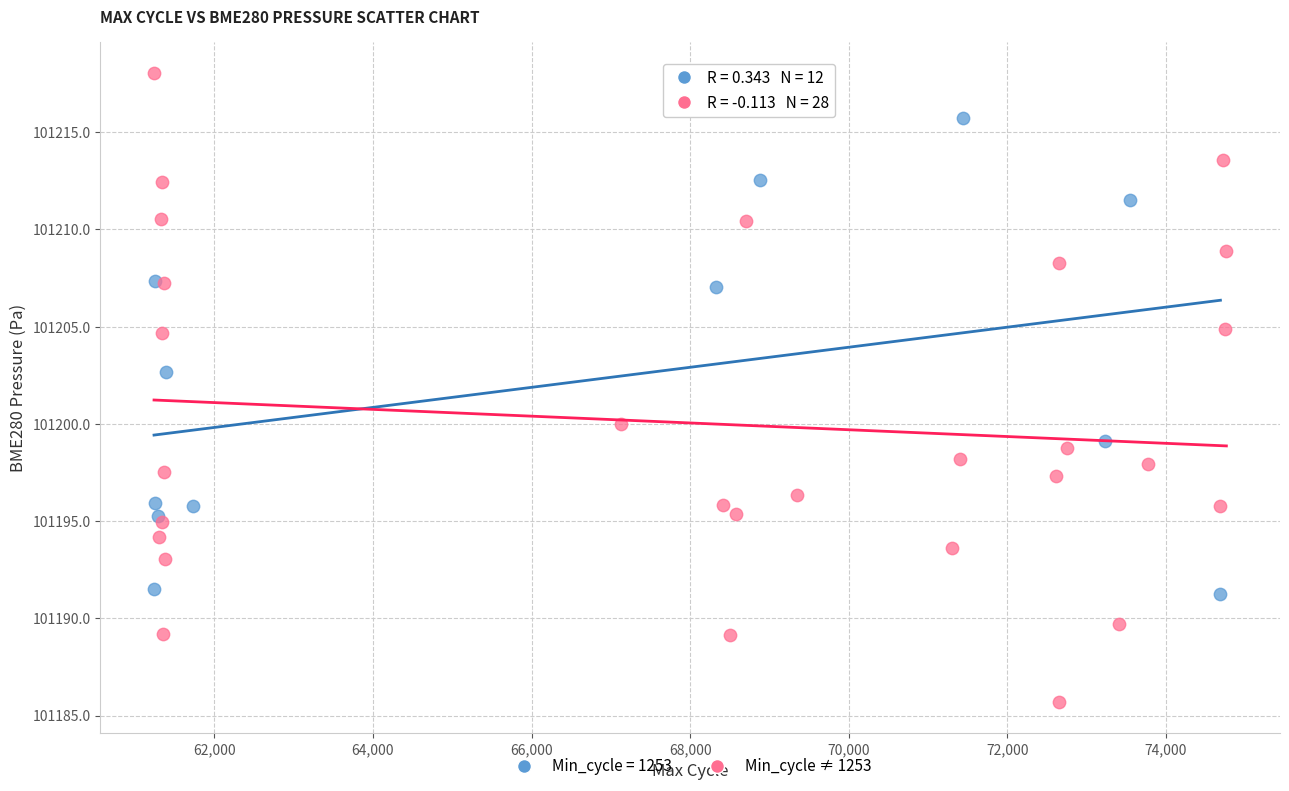

Which series contains the lowest Y value?

Min_cycle ≠ 1253